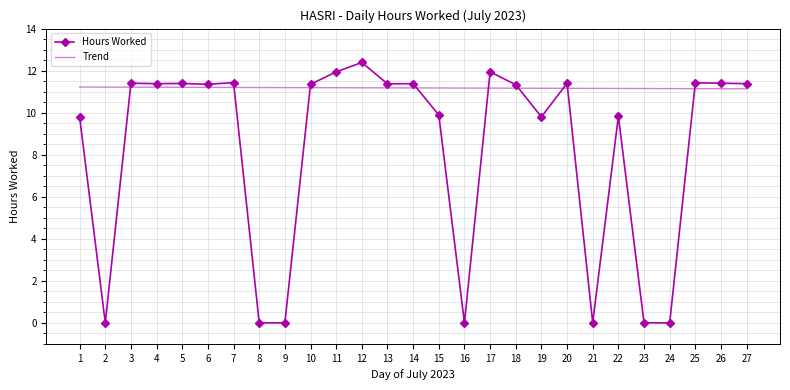

What value does the Trend series have at 19?

11.2